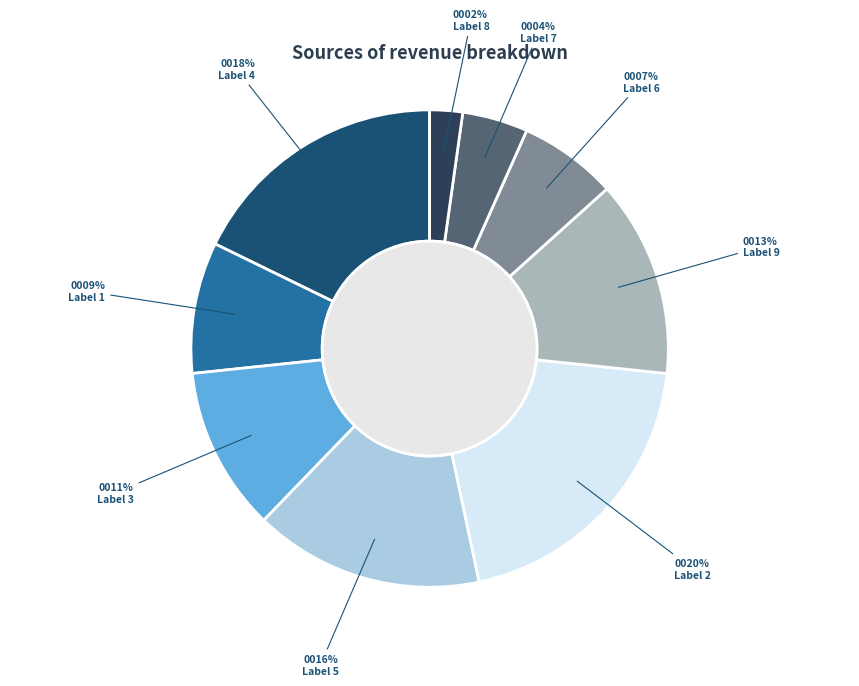

To the nearest percent, what is the average slice percentage?

11%